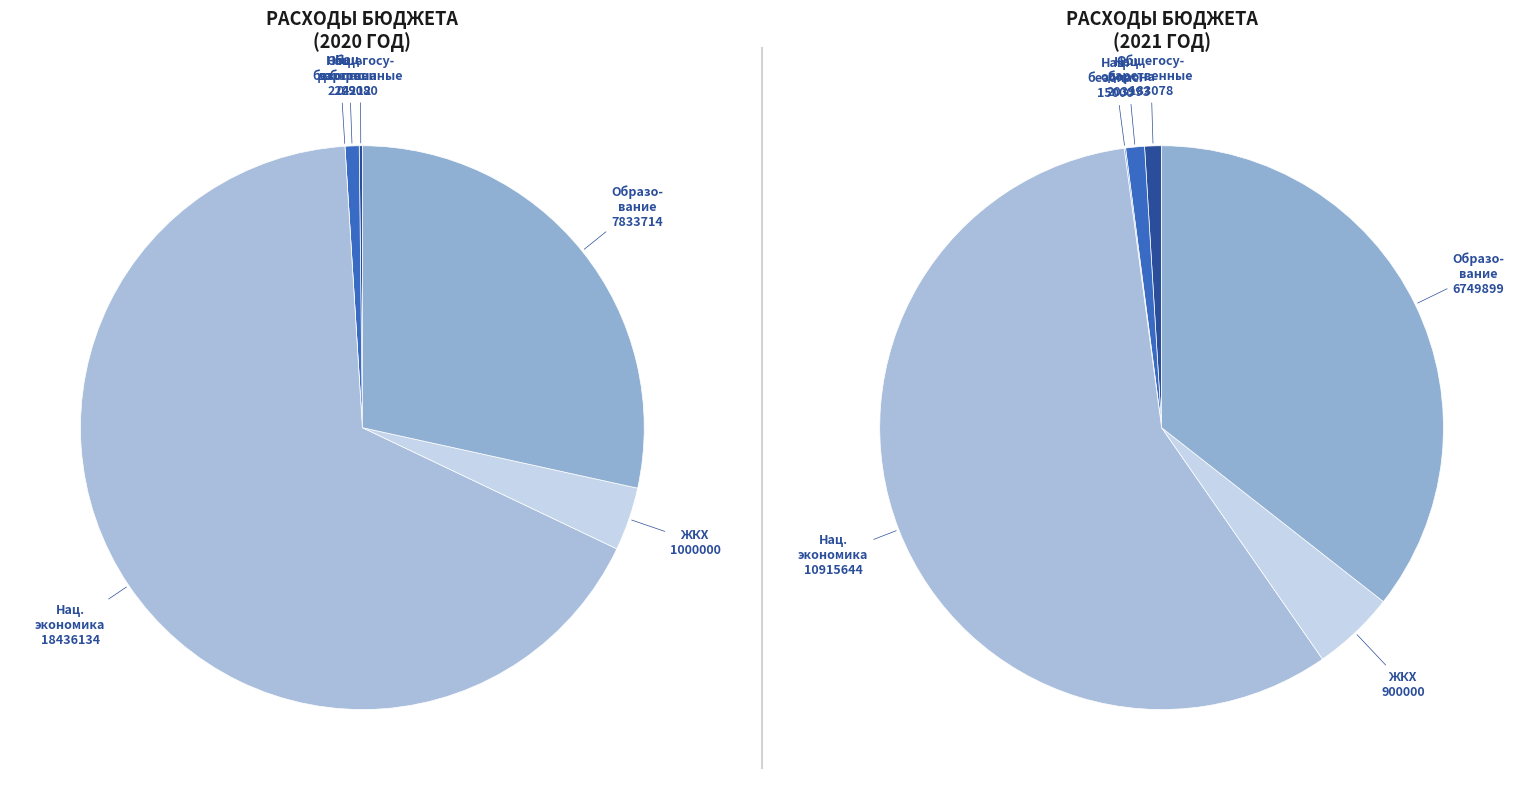

Which series has the widest spread of values?

values_2020